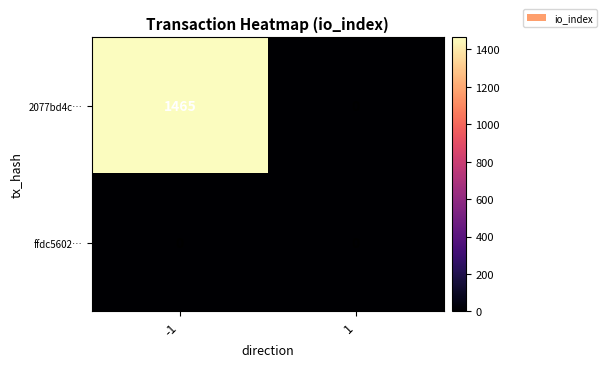

Rank the series by their average value, from lowest to highest.

ffdc5602…, 2077bd4c…